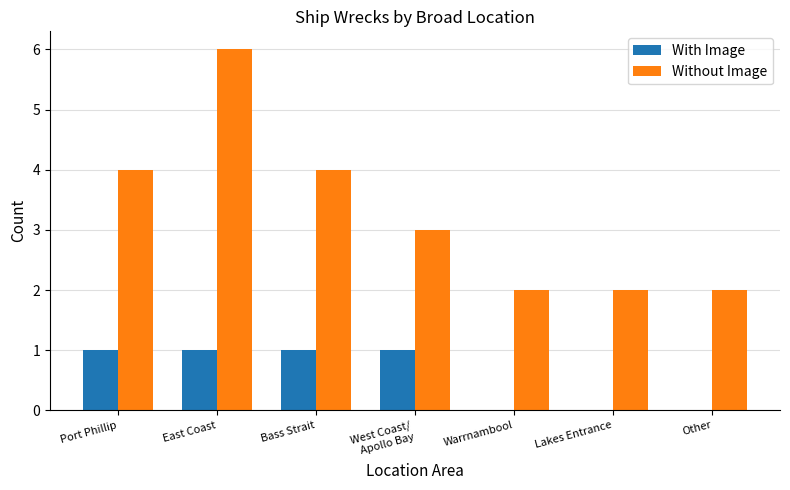

What is the sum of all With Image values?

4